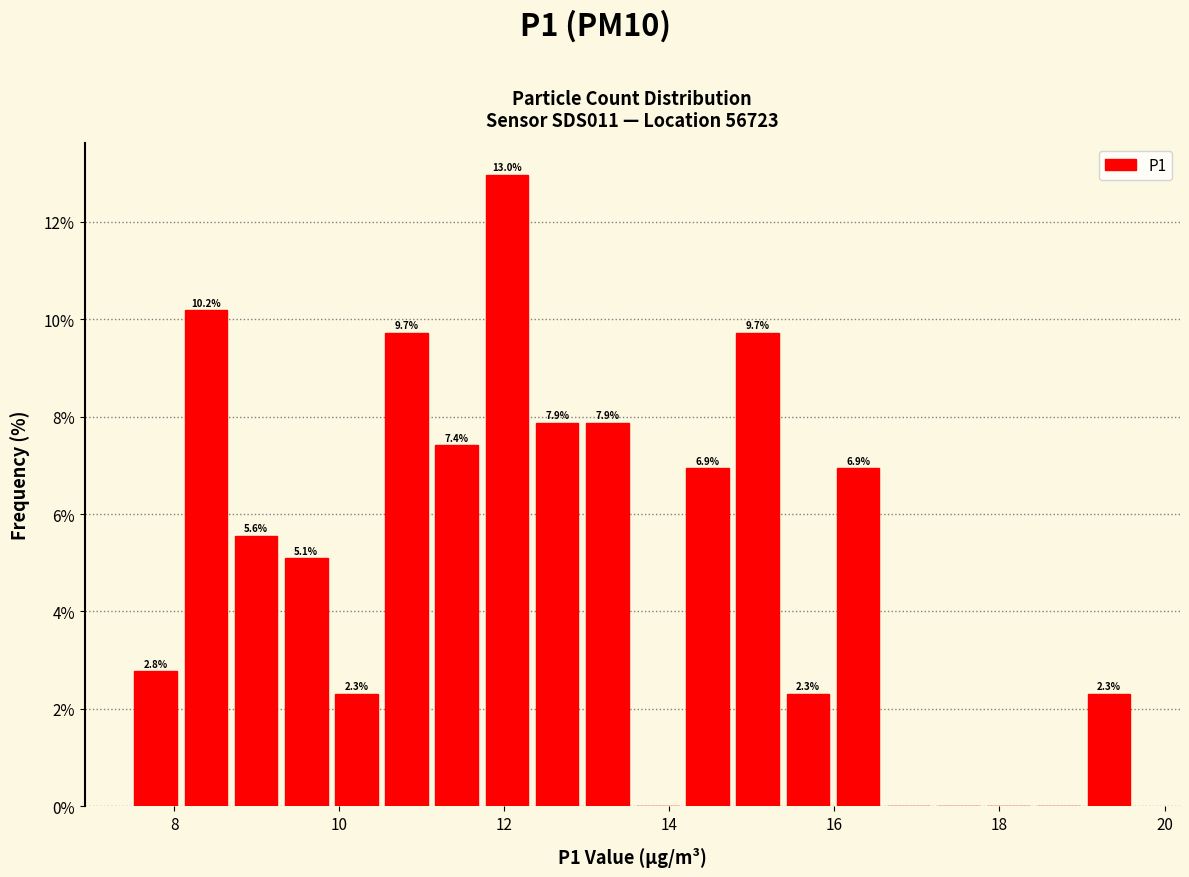

Read against the x-axis, roughly where is the centre of the tallest bar?

12.0